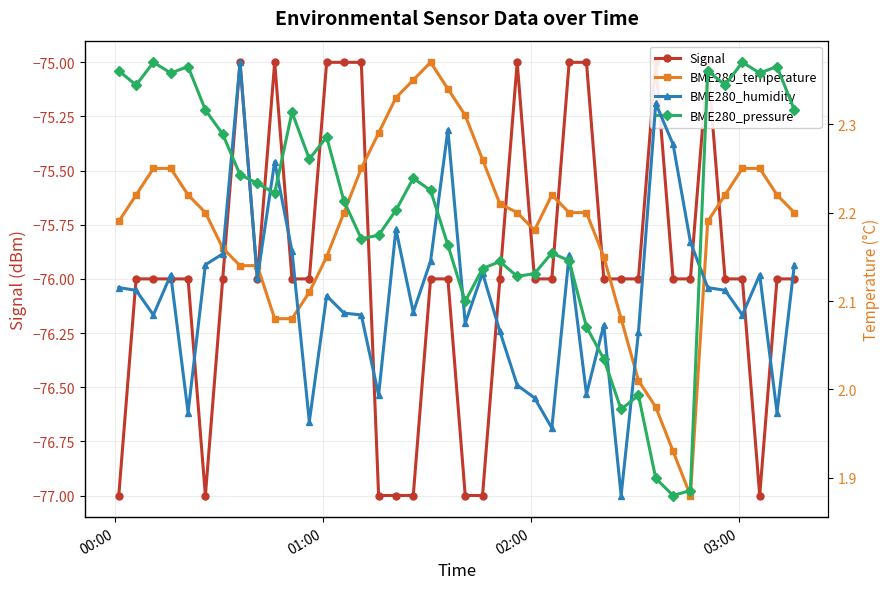

Count the Signal values in the range -76 to -75.

32